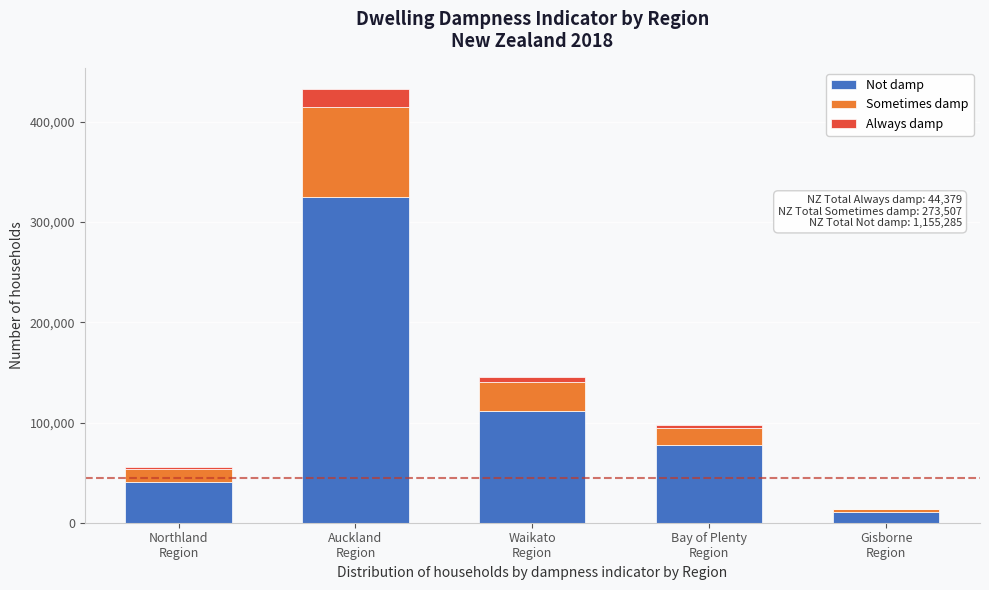

What is the highest value of the Not damp series?

324687